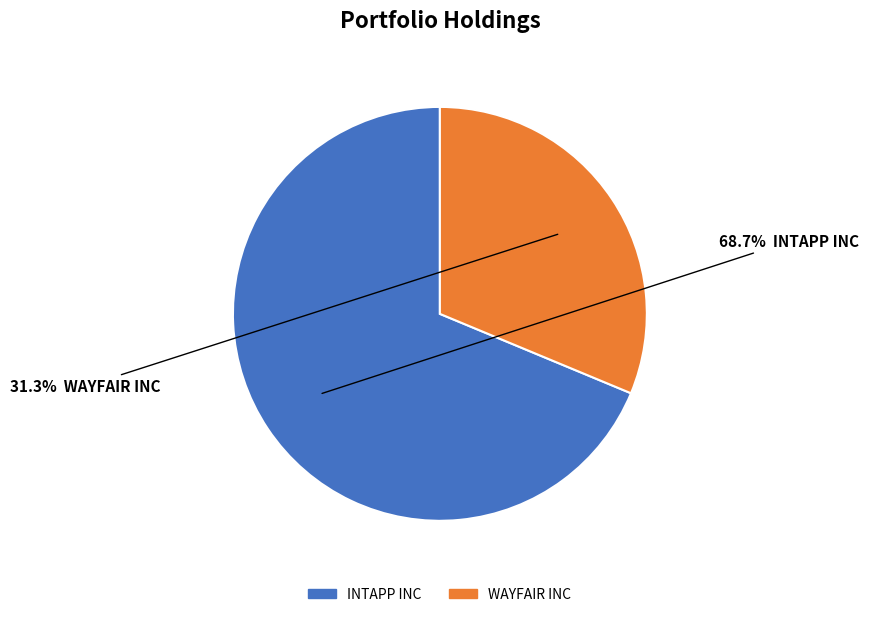

Does WAYFAIR INC represent more than half of the total?

No